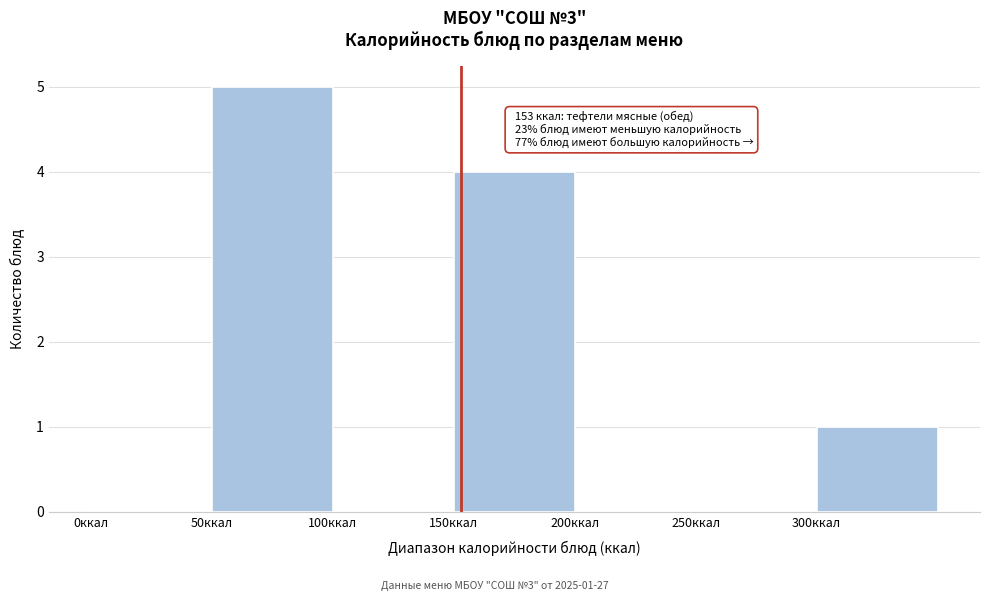

Over which range of the x-axis is the bar tallest?

50 to 100